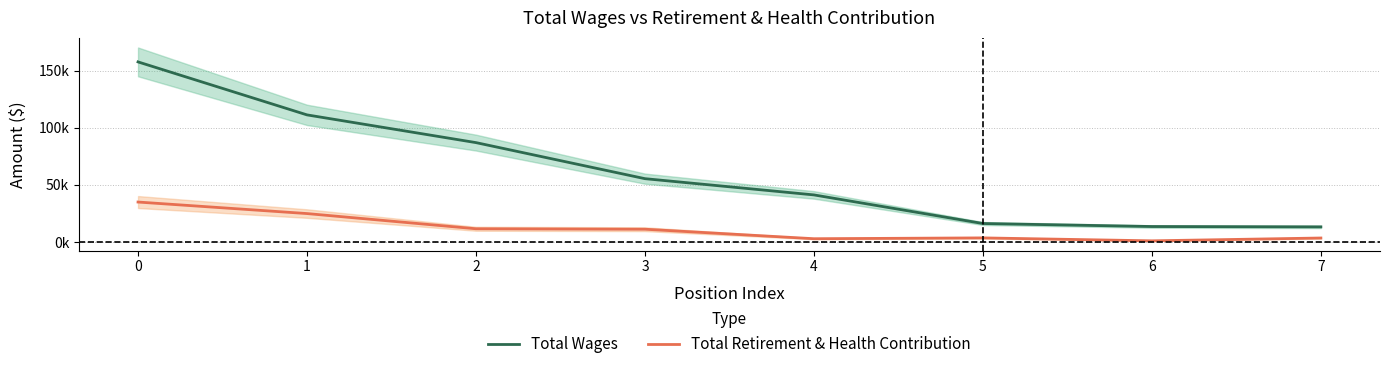

True or false: Total Retirement & Health Contribution and Total Wages intersect in this chart.

False